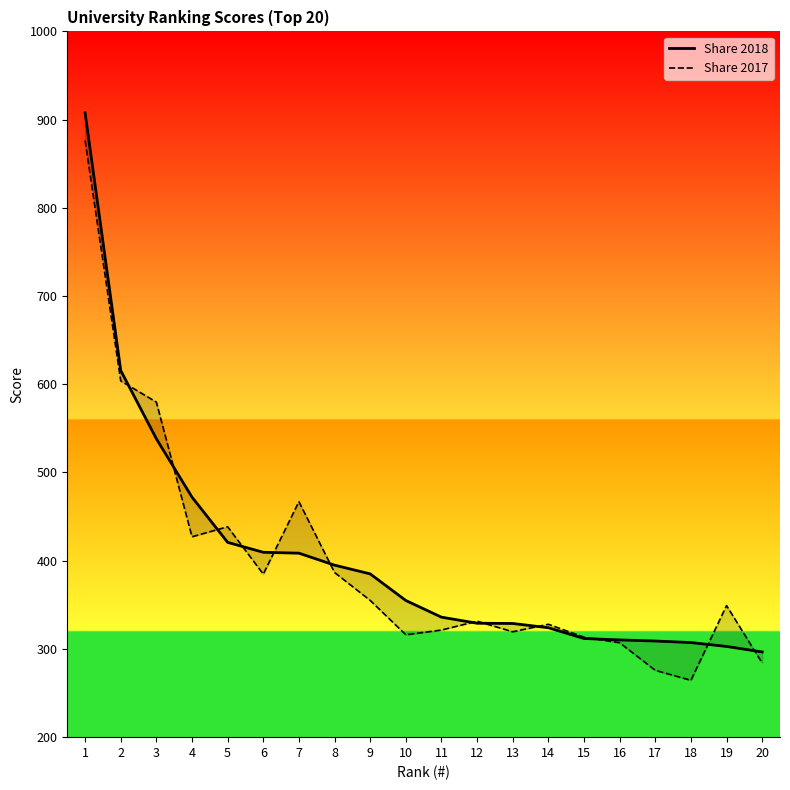

At which label does Share 2018 reach its peak?

1